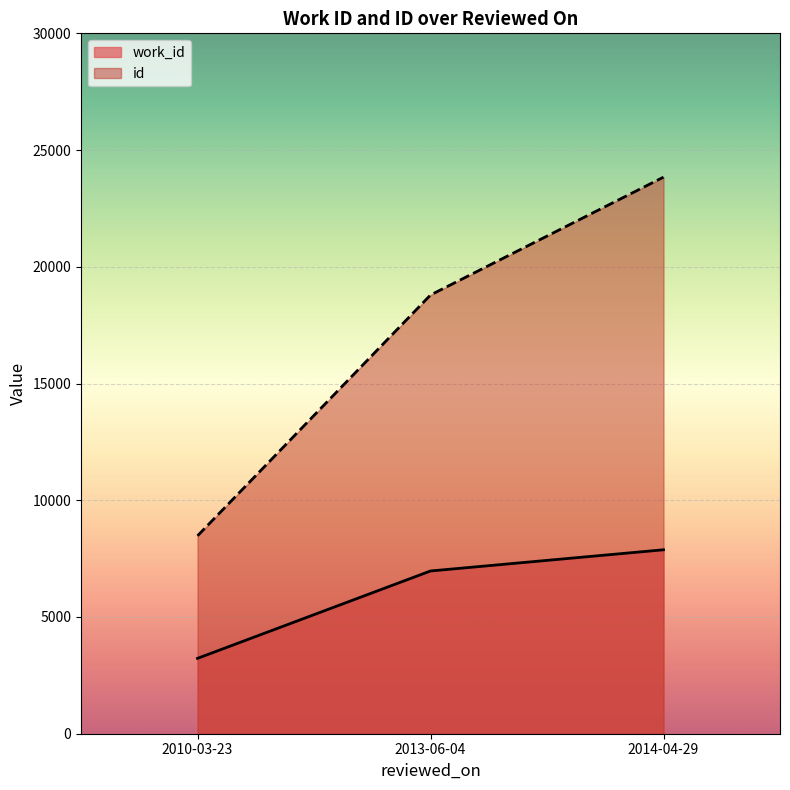

How many work_id values are between 3228 and 7879?

3